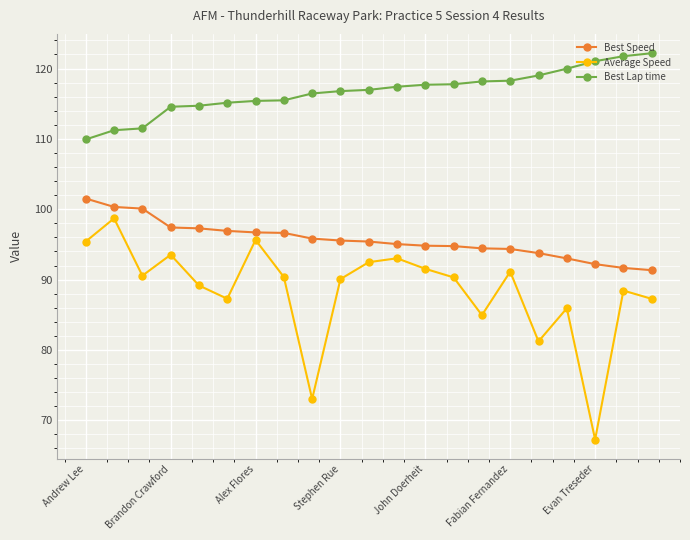

Which series has the largest total across all categories?

Best Lap time